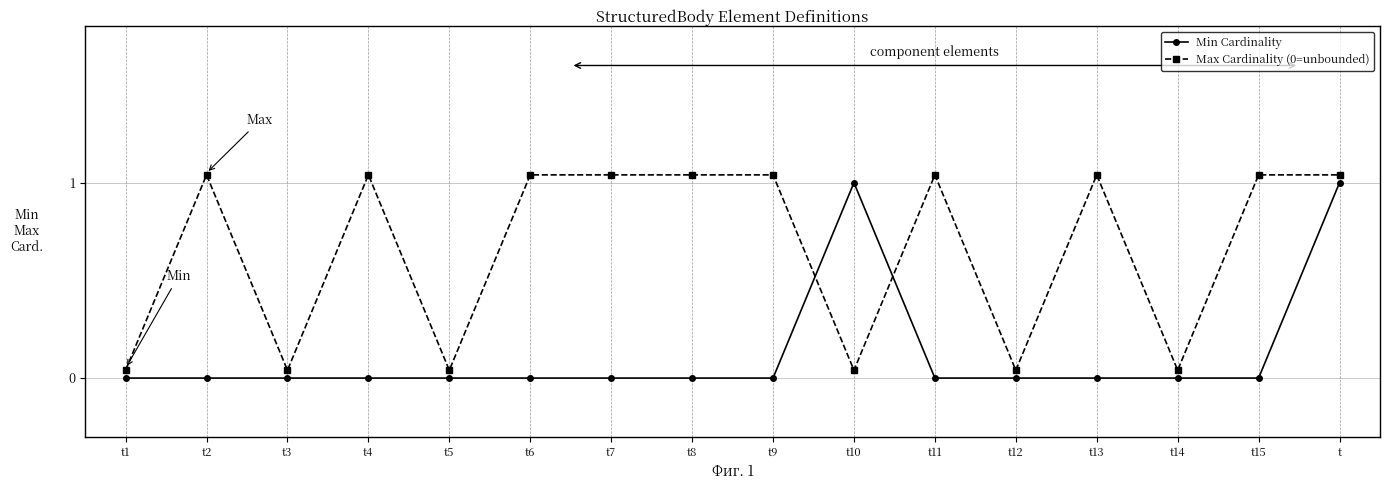

What is the average value of the Max Cardinality (0=unbounded) series?

0.7